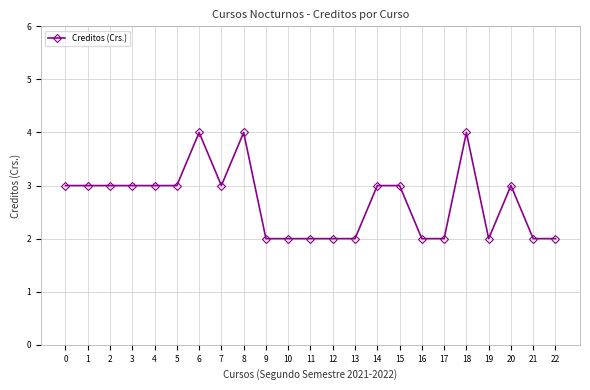

Is it true that the value at 5 is 3?

True